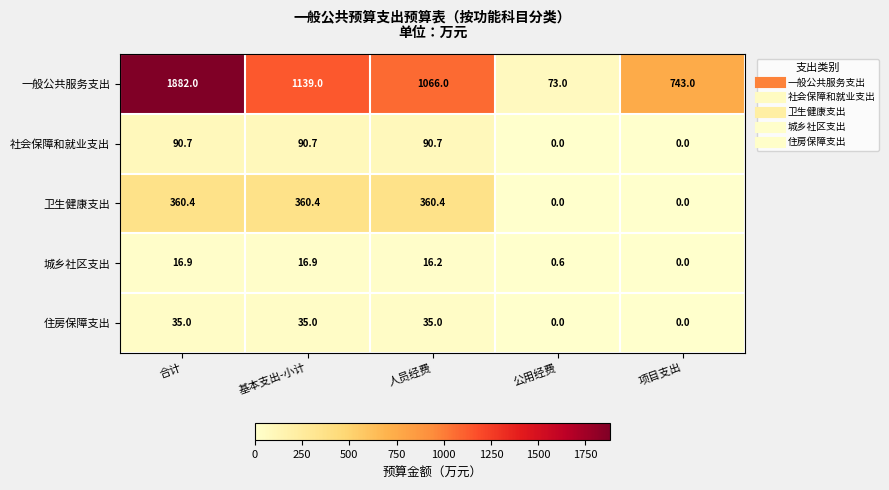

True or false: 一般公共服务支出 has a value of 254.2 at 项目支出.

False